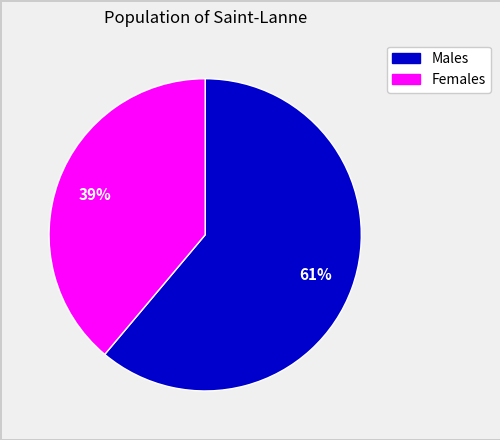

To the nearest percent, what is the average slice percentage?

50%